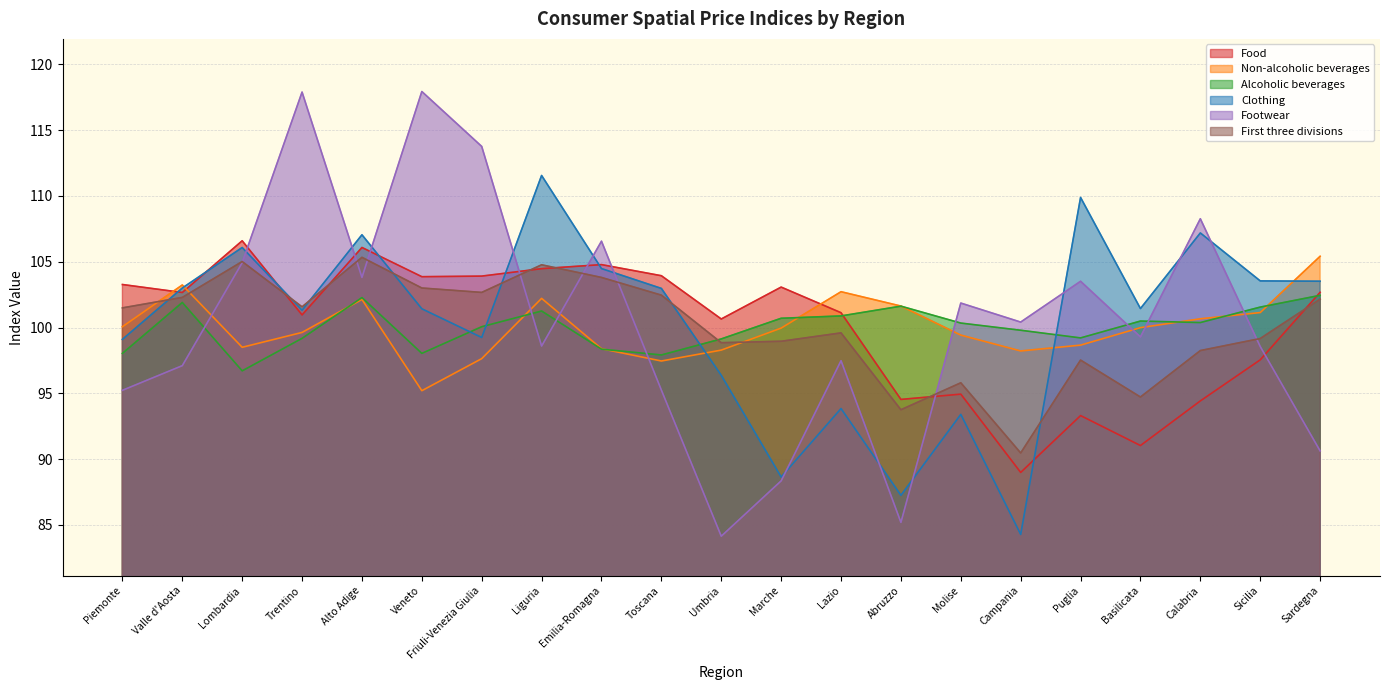

Reading left to right, transcribe all the data shown in this chart.

Food: 103.3	102.7	106.6	101.0	106.1	103.9	103.9	104.5	104.8	103.9	100.6	103.1	101.1	94.5	94.9	89.0	93.3	91.0	94.4	97.5	102.7
Non-alcoholic beverages: 100.1	103.2	98.5	99.6	102.1	95.2	97.6	102.2	98.4	97.5	98.3	100.0	102.7	101.6	99.4	98.2	98.7	100.0	100.7	101.1	105.4
Alcoholic beverages: 98.0	101.9	96.7	99.2	102.3	98.0	100.1	101.3	98.4	97.9	99.1	100.7	100.9	101.6	100.3	99.8	99.2	100.5	100.4	101.6	102.4
Clothing: 99.1	103.0	106.1	101.3	107.0	101.4	99.2	111.6	104.5	103.0	96.4	88.6	93.8	87.2	93.4	84.3	109.9	101.4	107.2	103.5	103.5
Footwear: 95.2	97.1	104.9	117.9	103.8	117.9	113.8	98.6	106.6	95.2	84.1	88.3	97.5	85.2	101.9	100.4	103.5	99.3	108.3	98.6	90.6
First three divisions: 101.5	102.3	105.0	101.6	105.3	103.0	102.7	104.8	103.8	102.5	98.8	99.0	99.6	93.7	95.8	90.5	97.5	94.7	98.2	99.2	102.2